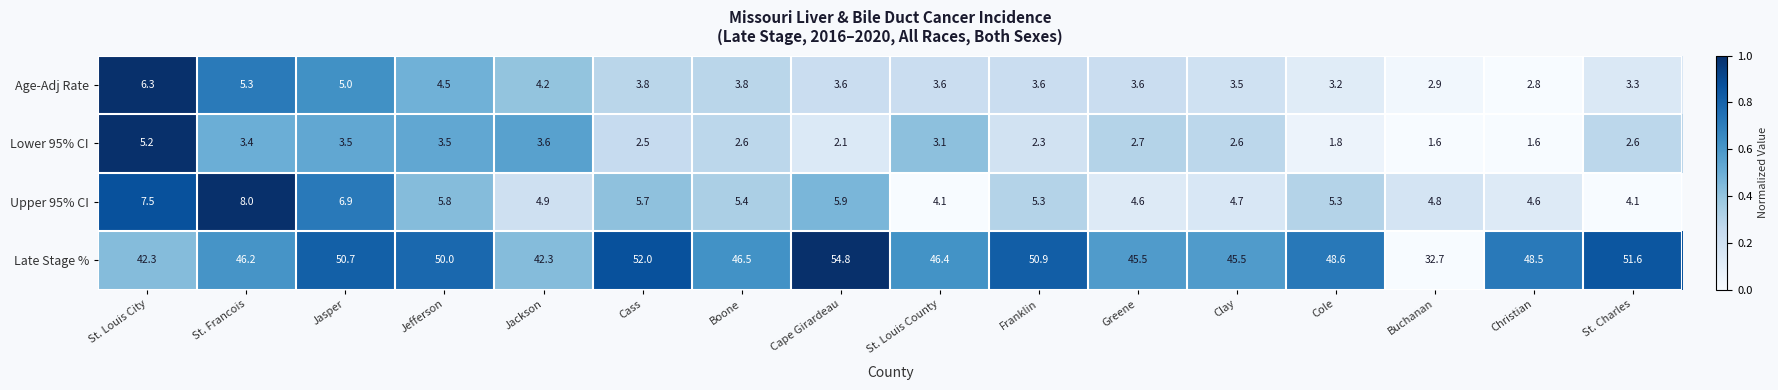

What is the minimum value shown in the chart?

1.6